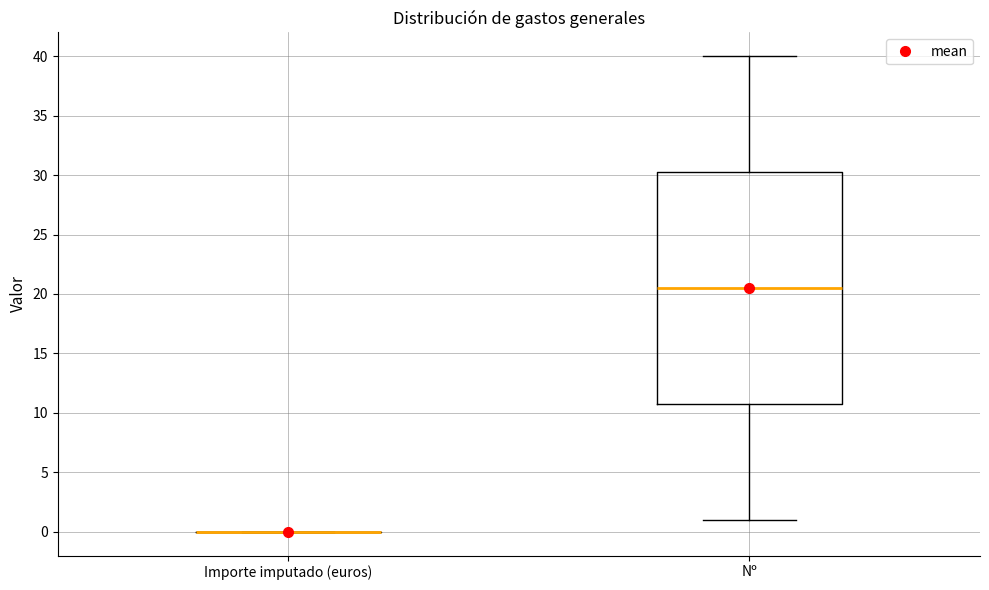

Reading left to right, transcribe this box plot: for each box, give where its median line is, the range the box spans, and where its two whiskers end, as read against the y-axis. The values are not printed on the chart, so give them approximately, as read against the axis.

Importe imputado (euros): box collapsed to a line at 0.0, whiskers 0.0 to 0.0
Nº: median 20.5, box 11.0 to 30.5, whiskers 1.0 to 40.0